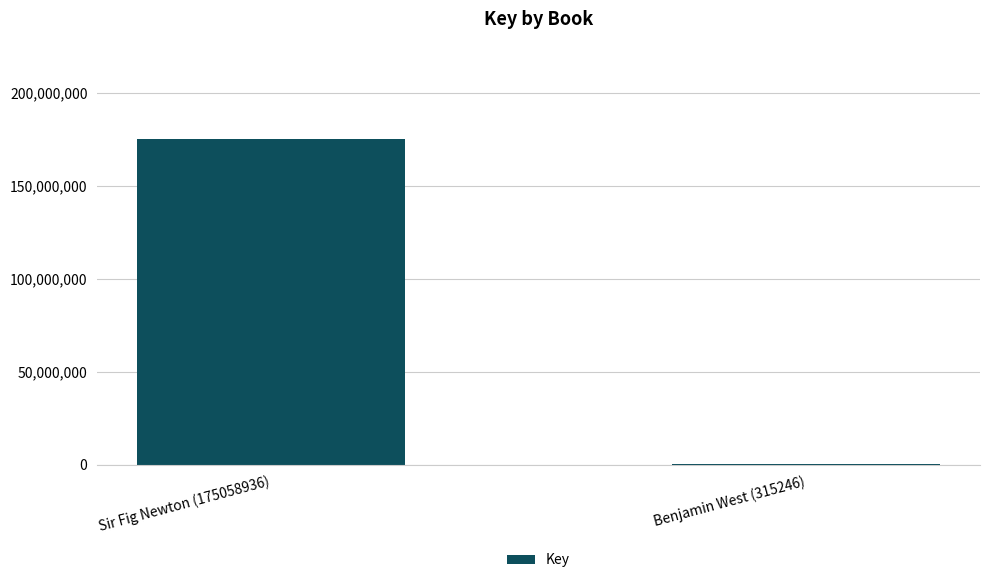

Read the value at Sir Fig Newton (175058936), to the nearest 100.

175058900